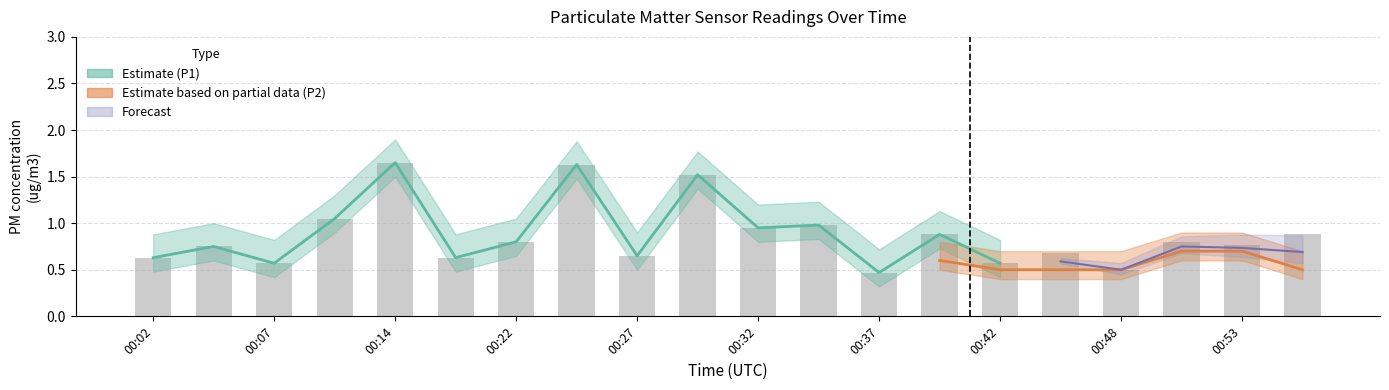

List the labels in order of value, smallest first.

00:37, 00:48, 00:07, 00:42, 00:02, 00:20, 00:27, 00:45, 00:04, 00:53, 00:22, 00:50, 00:40, 00:55, 00:32, 00:35, 00:09, 00:30, 00:25, 00:14